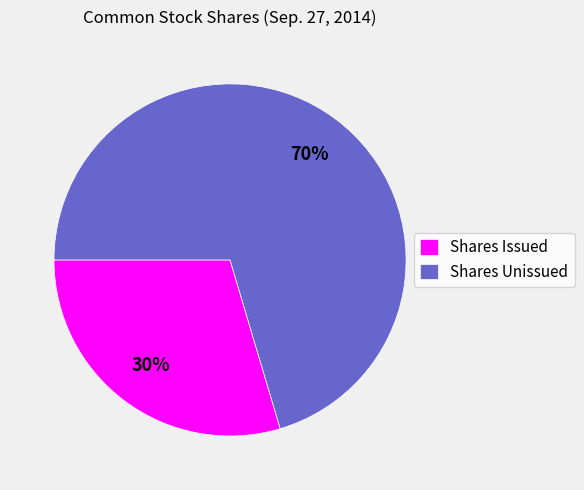

Which category has the biggest portion of the pie?

Shares Unissued